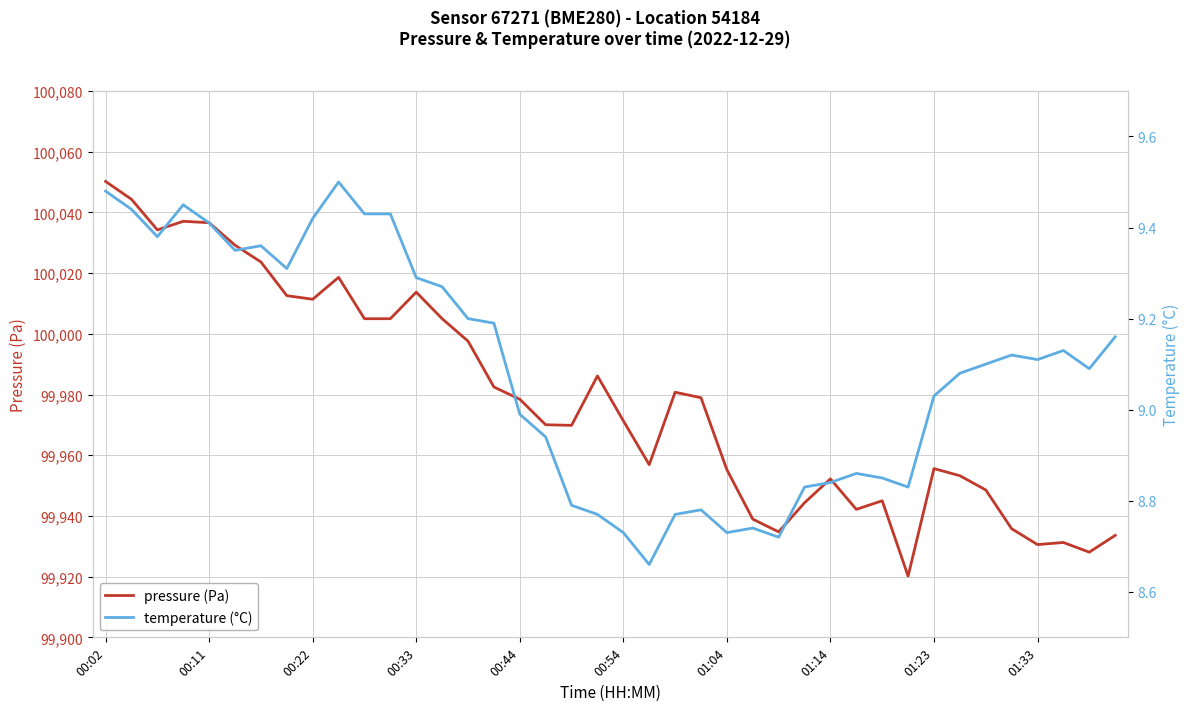

Is it true that pressure (Pa) equals 43378.9 at 00:33?

False